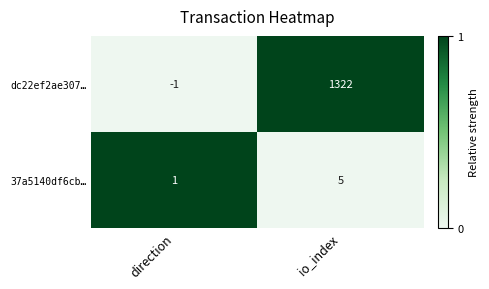

How many positive values does the dc22ef2ae307… series have?

1